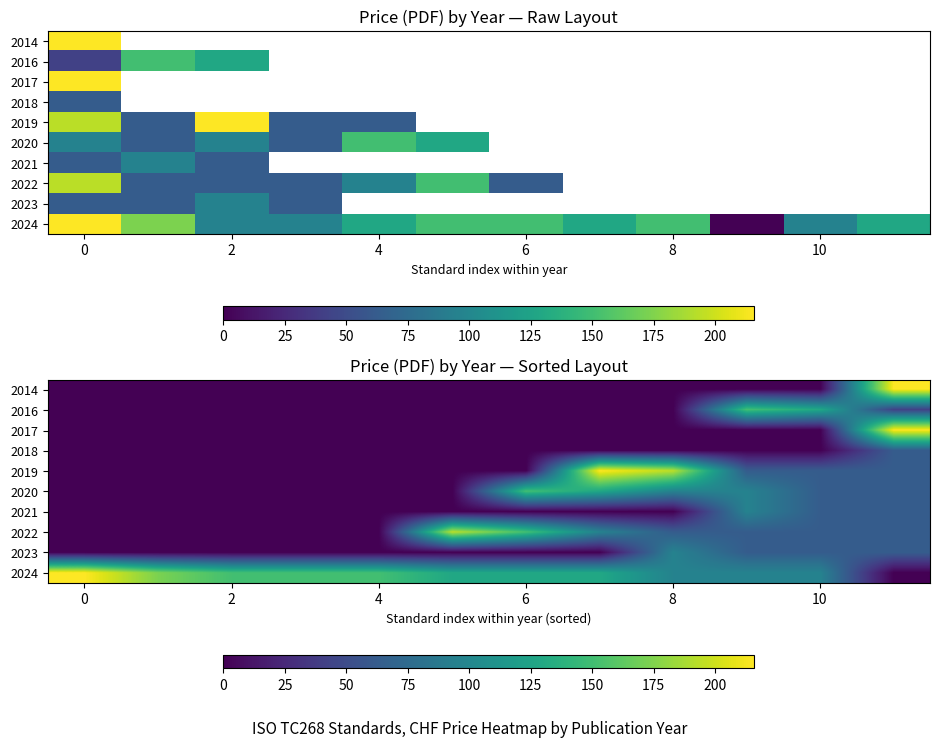

At which category is the sum across all series the highest?

11